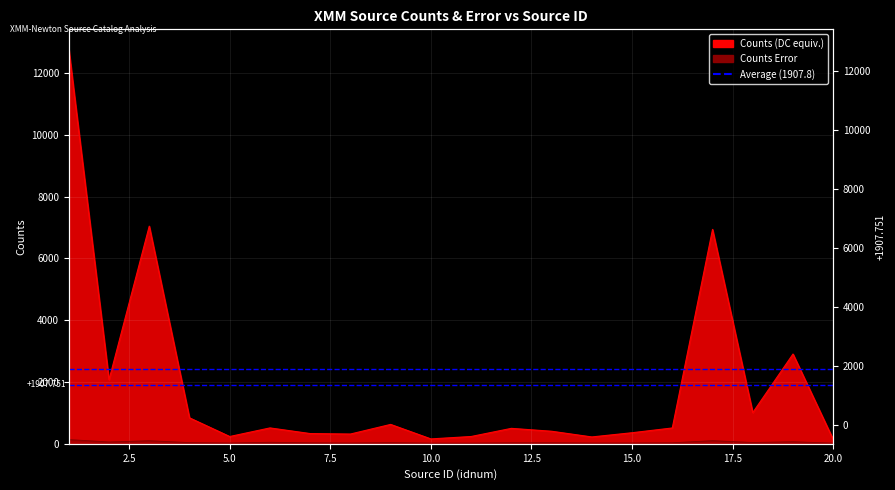

Which series has the largest total across all categories?

cnts